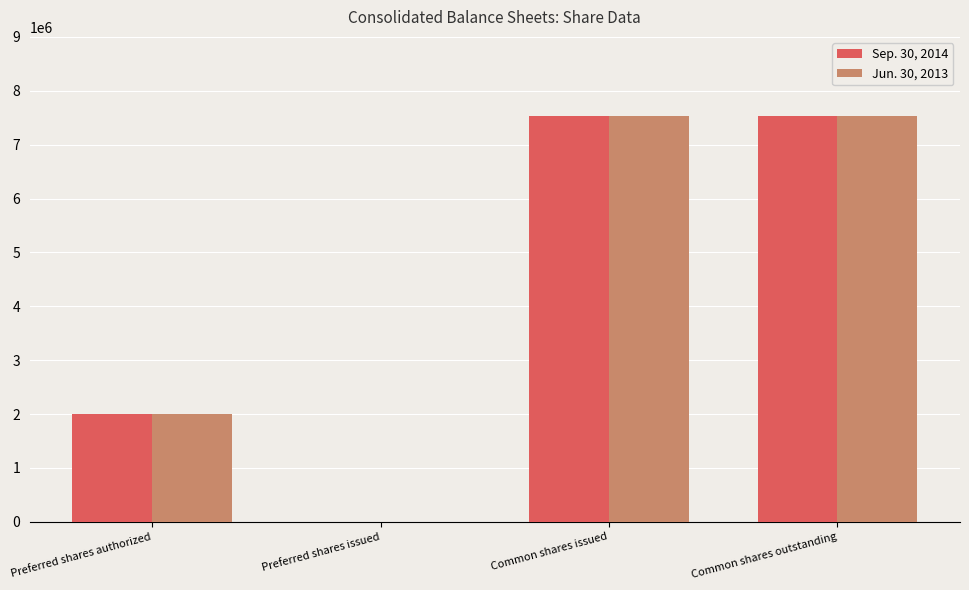

Where is Jun. 30, 2013 nearest to the value 3763215?

Preferred shares authorized